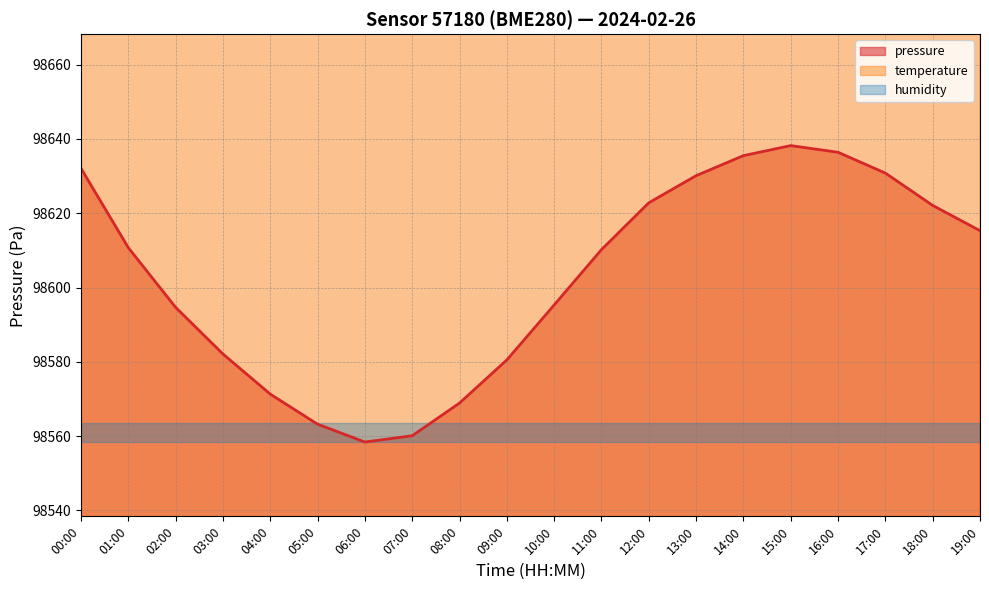

Rank the series by their average value, from highest to lowest.

temperature, pressure